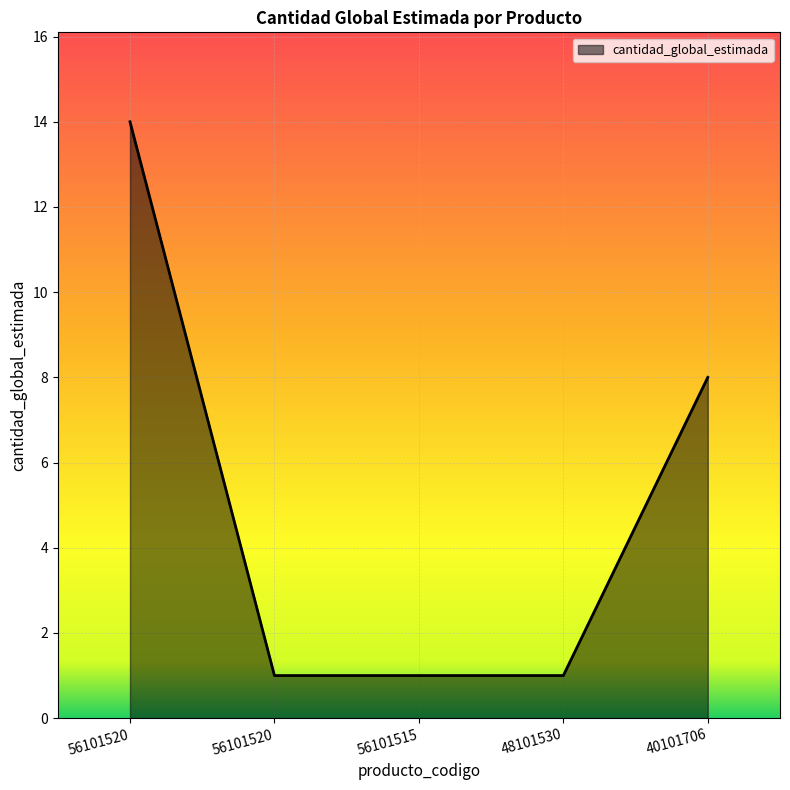

Reading right to left, what are all the values shown in this chart?

40101706=8	48101530=1	56101515=1	56101520=1	56101520=14